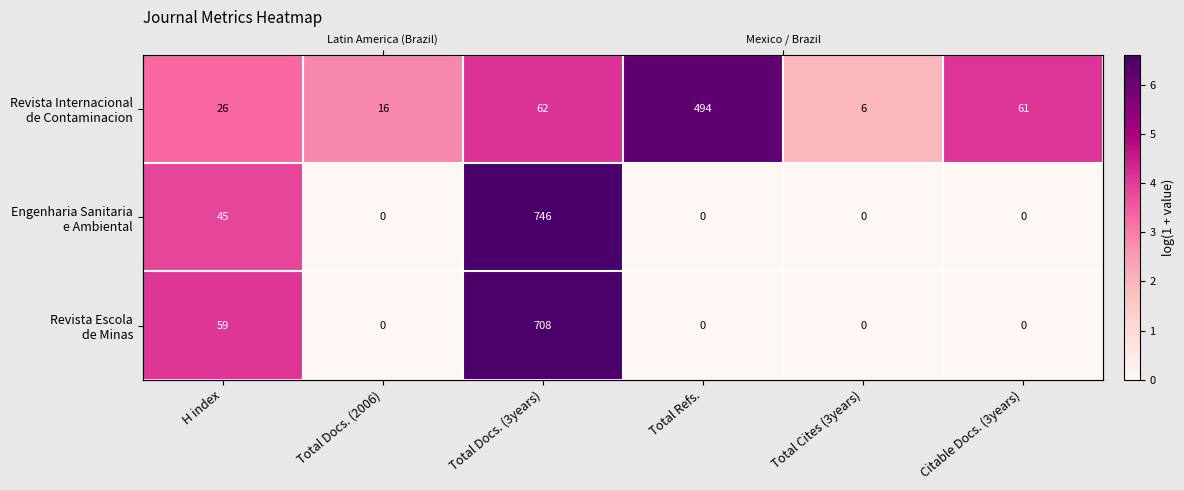

At how many categories does at least one series exceed 5?

2